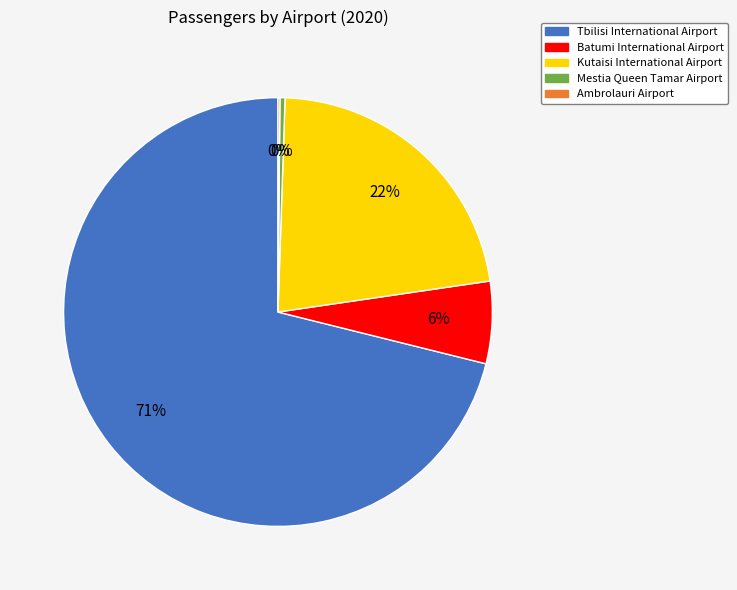

Combined, do Kutaisi International Airport and Mestia Queen Tamar Airport account for over 50%?

No